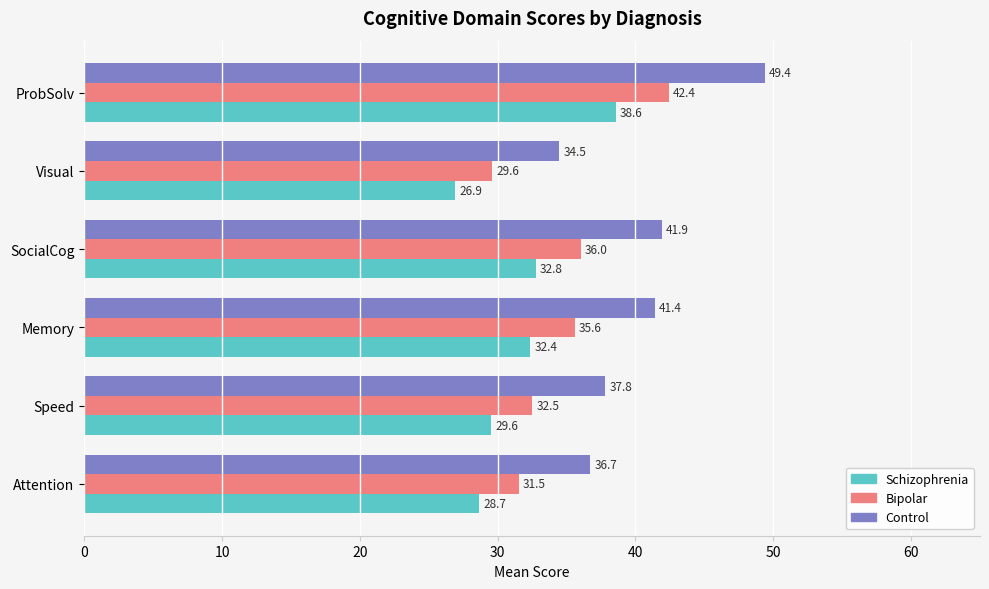

What is the difference between the maximum and minimum values in the Bipolar series?

12.8